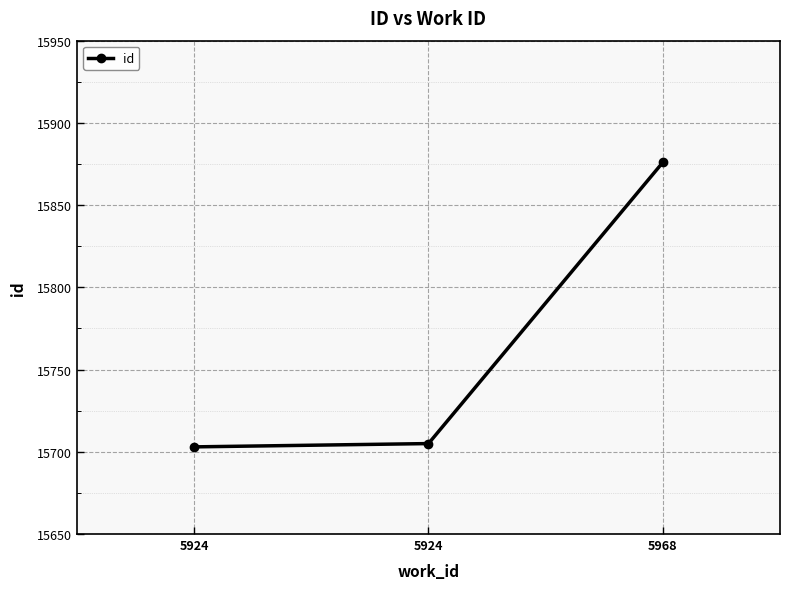

What is the approximate value at 5968, to the nearest 5?

15875